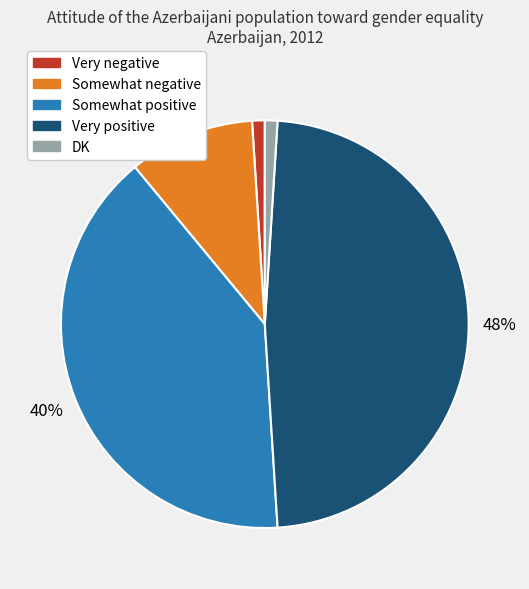

Is it true that DK is 1% of the pie?

True